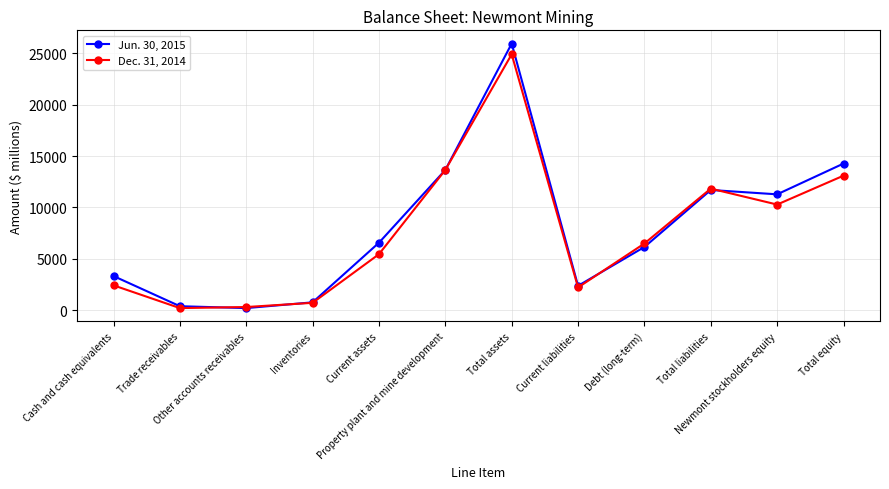

What is the difference between the highest and lowest values at Total equity?

1179